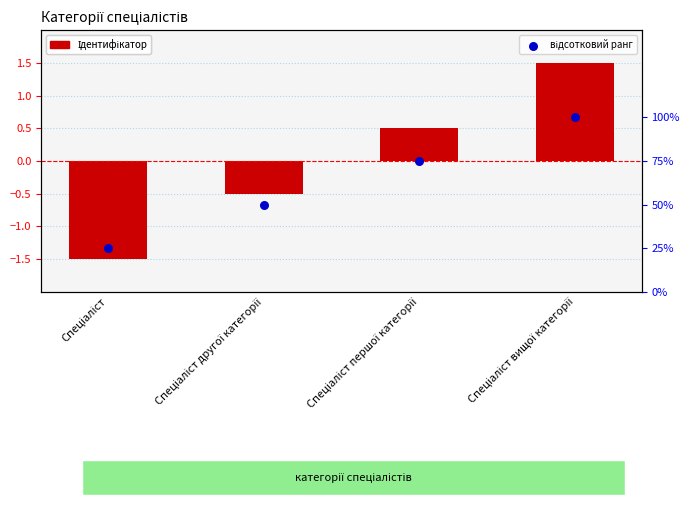

What are all the series names shown in the legend?

Ідентифікатор, відсотковий ранг